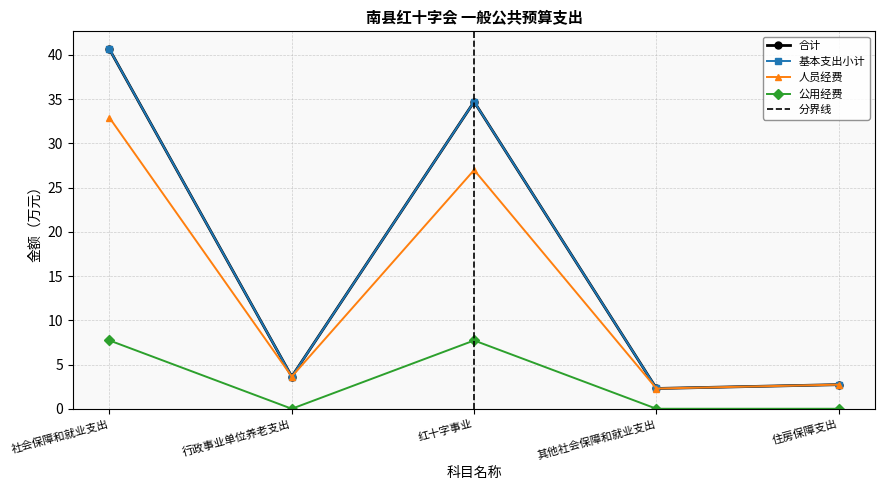

Reading left to right, list all the values displayed in this chart.

合计: 社会保障和就业支出=40.6	行政事业单位养老支出=3.6	红十字事业=34.7	其他社会保障和就业支出=2.3	住房保障支出=2.7
基本支出小计: 社会保障和就业支出=40.6	行政事业单位养老支出=3.6	红十字事业=34.7	其他社会保障和就业支出=2.3	住房保障支出=2.7
人员经费: 社会保障和就业支出=32.9	行政事业单位养老支出=3.6	红十字事业=27.0	其他社会保障和就业支出=2.3	住房保障支出=2.7
公用经费: 社会保障和就业支出=7.7	行政事业单位养老支出=0.0	红十字事业=7.7	其他社会保障和就业支出=0.0	住房保障支出=0.0